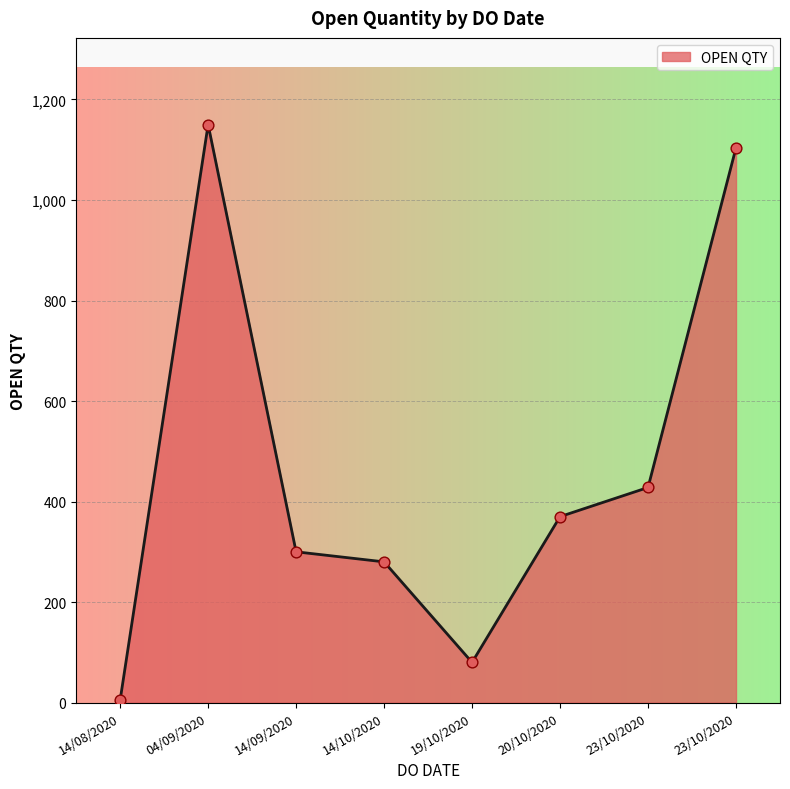

Which has a higher value, 20/10/2020 or 14/09/2020?

20/10/2020